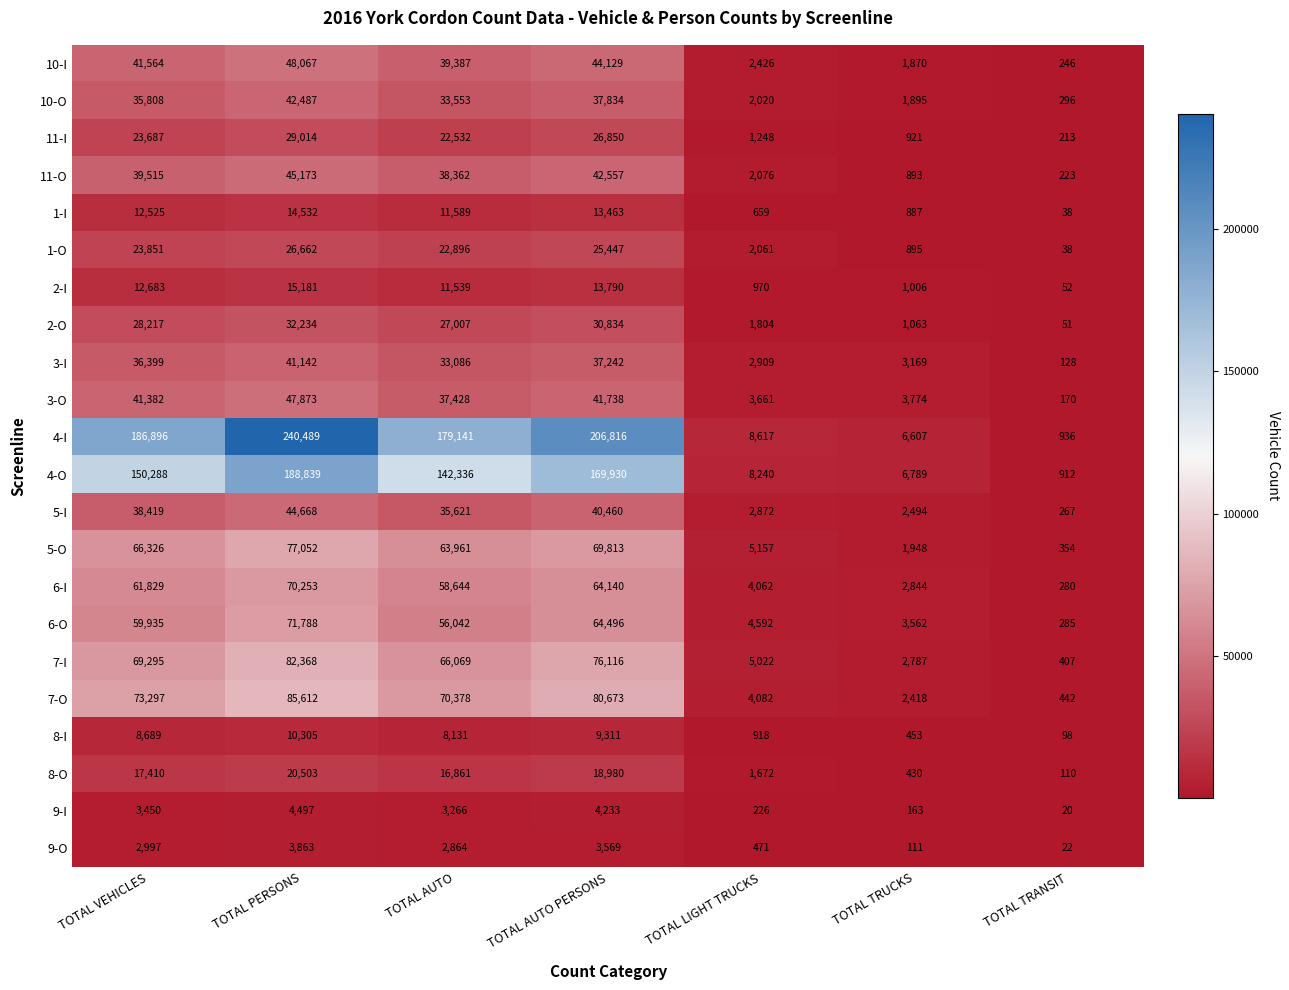

Rank the series at TOTAL VEHICLES from highest to lowest value.

4-I, 4-O, 7-O, 7-I, 5-O, 6-I, 6-O, 10-I, 3-O, 11-O, 5-I, 3-I, 10-O, 2-O, 1-O, 11-I, 8-O, 2-I, 1-I, 8-I, 9-I, 9-O